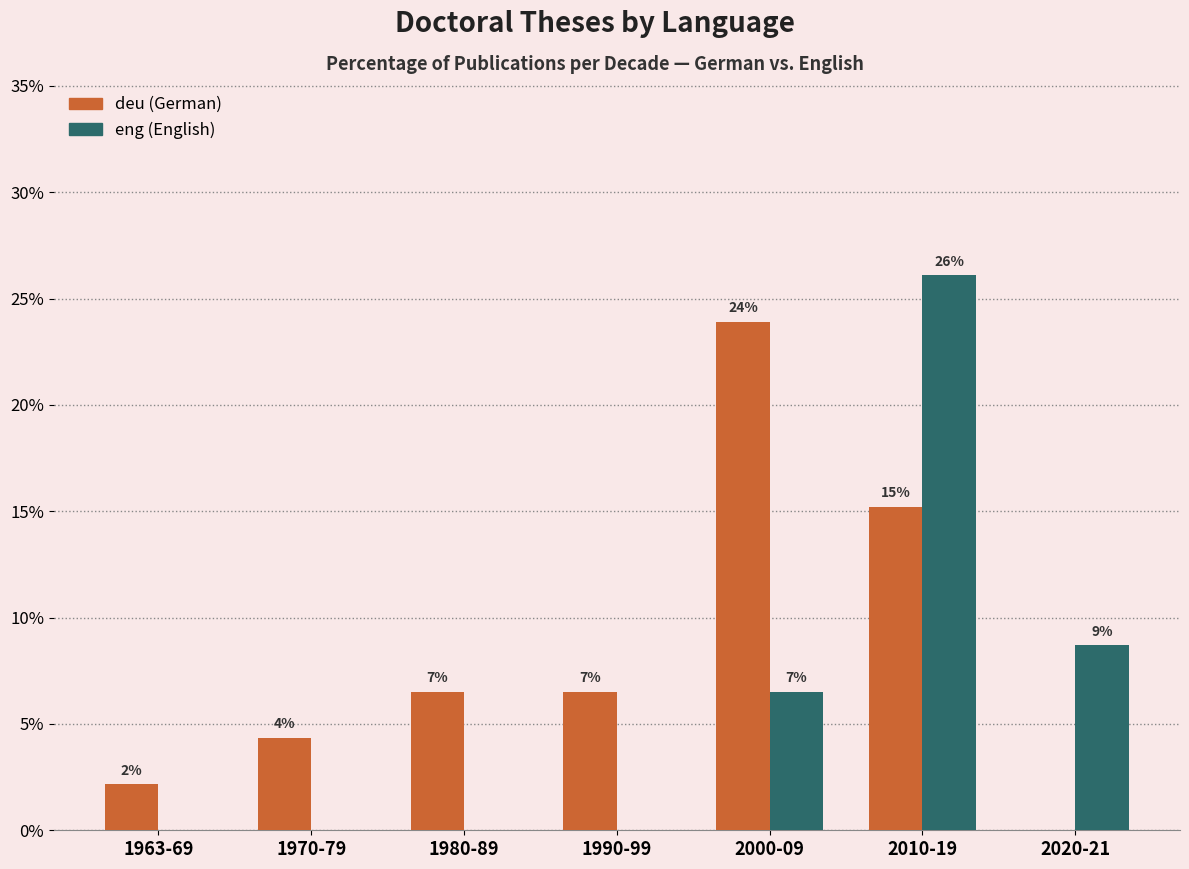

Reading left to right, extract all data points from this chart.

deu: 1963-69=2.2	1970-79=4.3	1980-89=6.5	1990-99=6.5	2000-09=23.9	2010-19=15.2	2020-21=0.0
eng: 1963-69=0.0	1970-79=0.0	1980-89=0.0	1990-99=0.0	2000-09=6.5	2010-19=26.1	2020-21=8.7